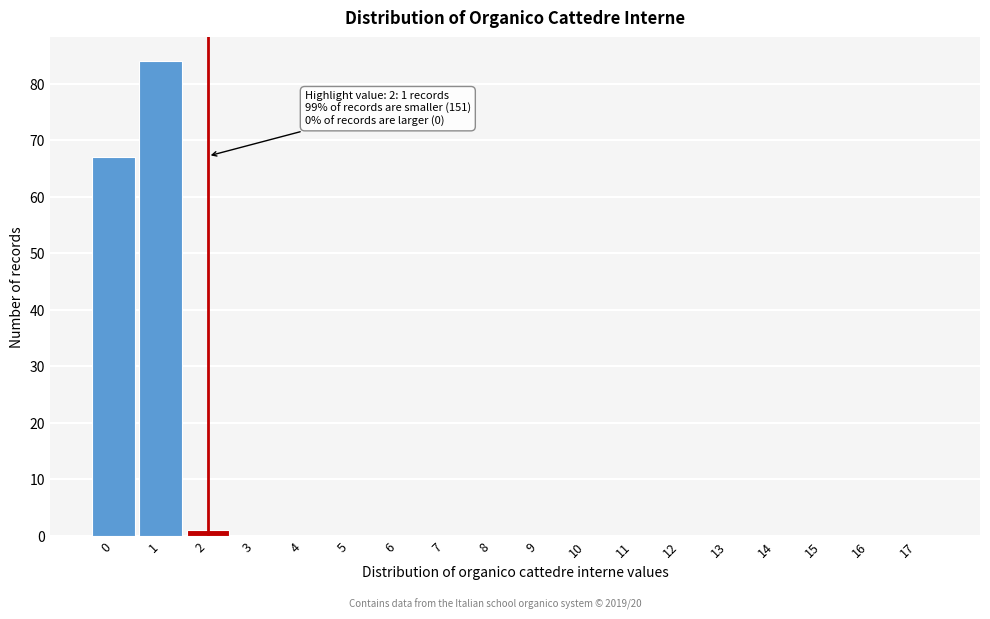

Reading left to right, list all the values displayed in this chart.

0=67	1=84	2=1	3=0	4=0	5=0	6=0	7=0	8=0	9=0	10=0	11=0	12=0	13=0	14=0	15=0	16=0	17=0